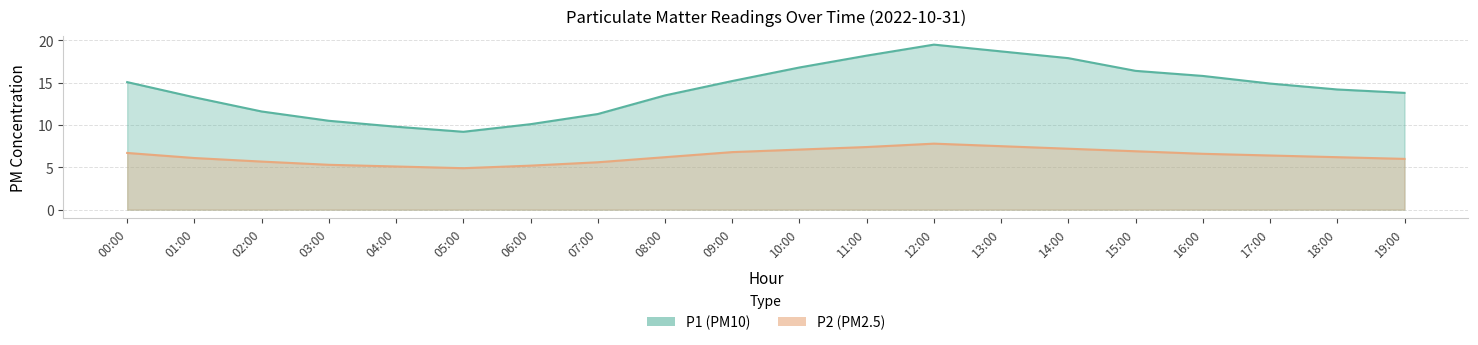

How many lines are shown in the chart?

2